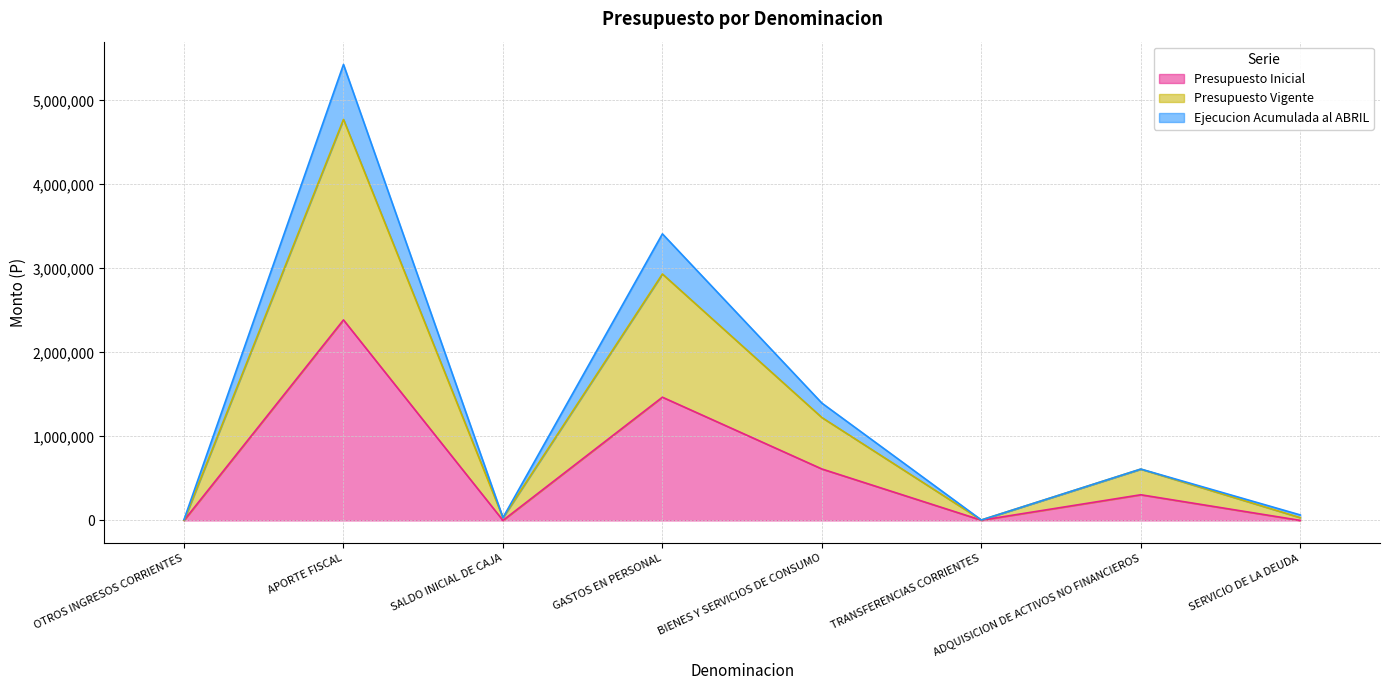

Is the value of Presupuesto Vigente at SALDO INICIAL DE CAJA greater than the value of Ejecucion Acumulada al ABRIL at SALDO INICIAL DE CAJA?

No